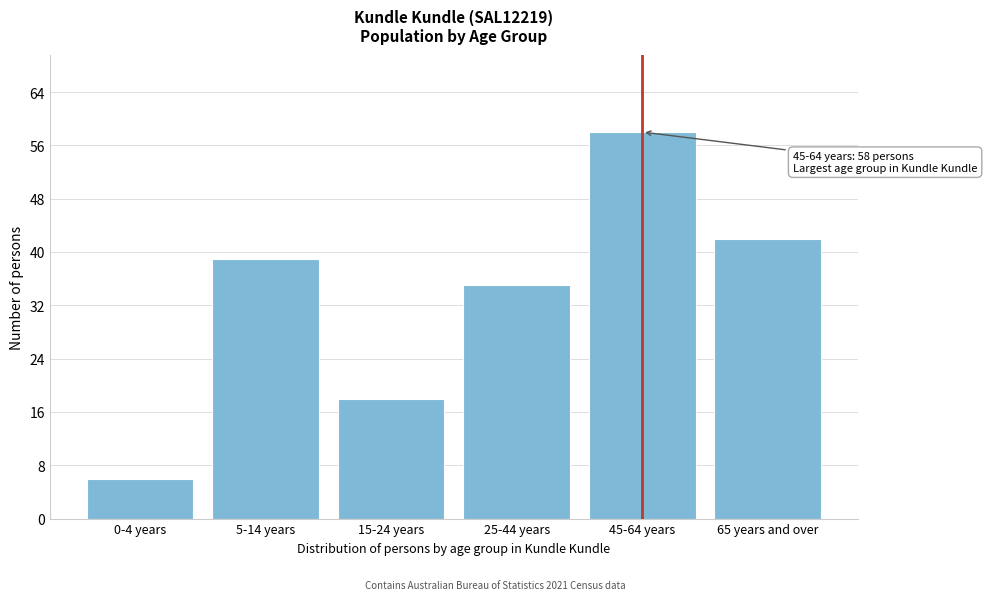

Reading left to right, transcribe all the data shown in this chart.

0-4 years=6	5-14 years=39	15-24 years=18	25-44 years=35	45-64 years=58	65 years and over=42